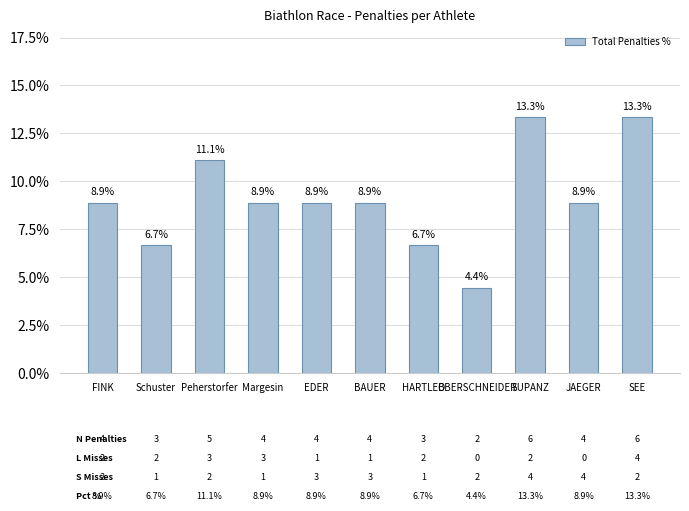

What is the label of the 9th bar from the left?

SUPANZ